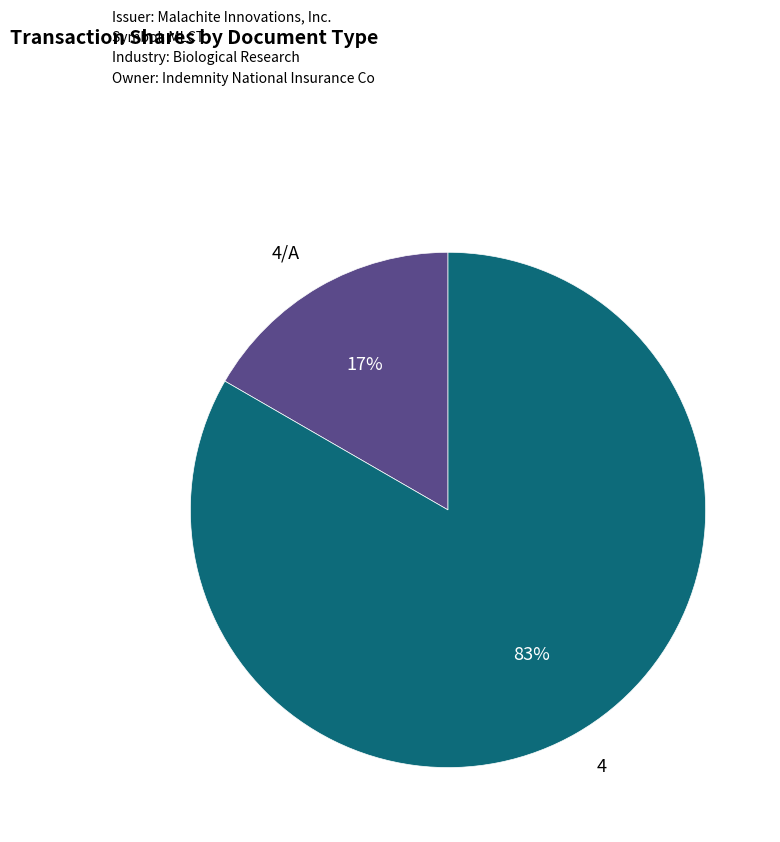

To the nearest percent, what is the average slice percentage?

50%